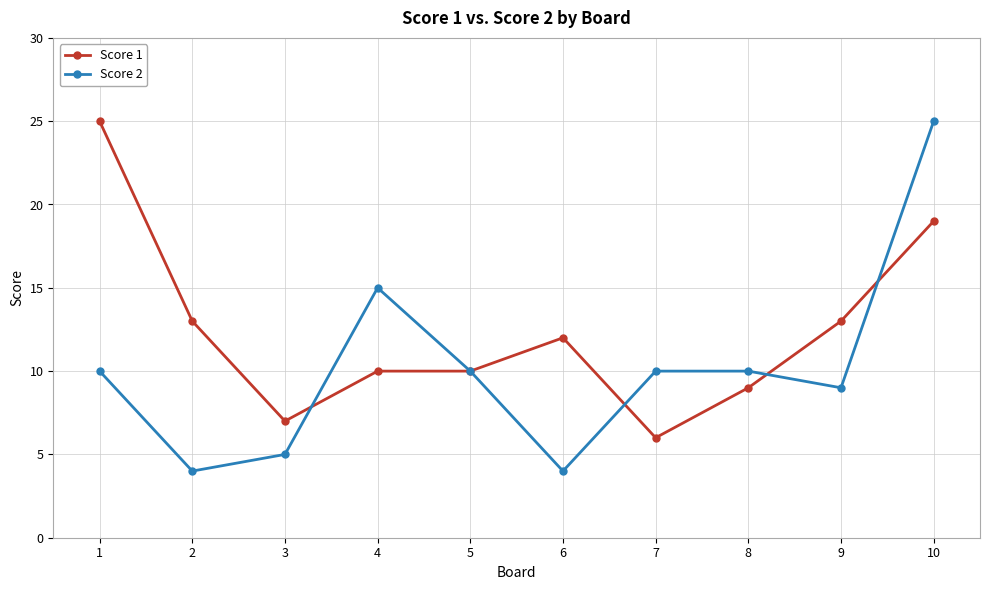

Count the number of data series in this chart.

2